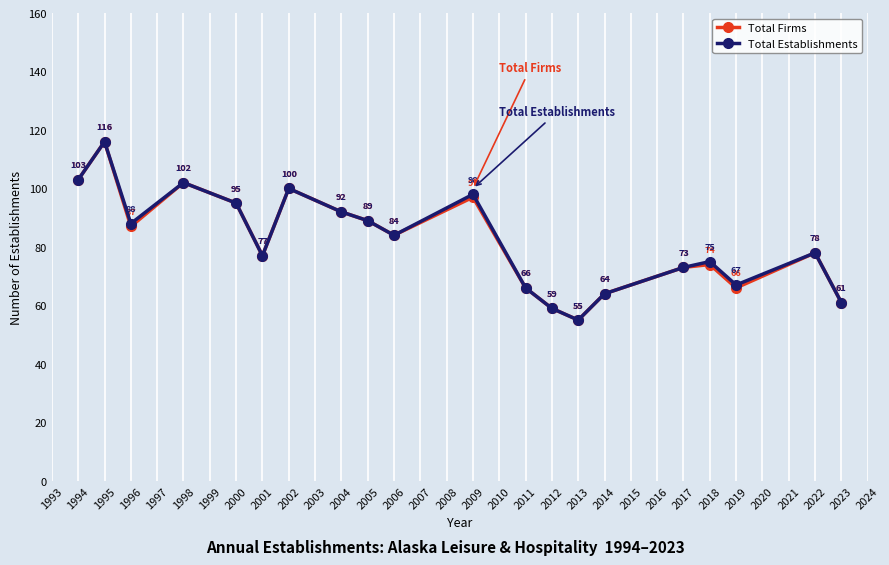

At how many categories does at least one series exceed 69?

14